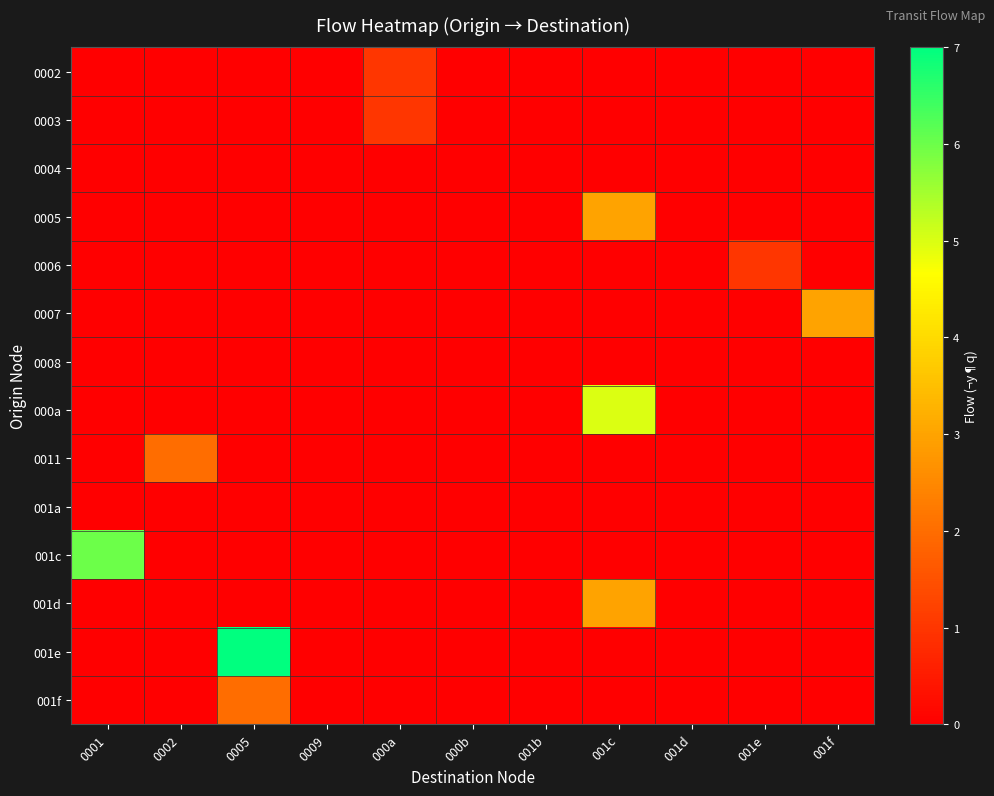

Reading left to right, what are all the values shown in this chart?

0002: 0001=0	0002=0	0005=0	0009=0	000a=1	000b=0	001b=0	001c=0	001d=0	001e=0	001f=0
0003: 0001=0	0002=0	0005=0	0009=0	000a=1	000b=0	001b=0	001c=0	001d=0	001e=0	001f=0
0004: 0001=0	0002=0	0005=0	0009=0	000a=0	000b=0	001b=0	001c=0	001d=0	001e=0	001f=0
0005: 0001=0	0002=0	0005=0	0009=0	000a=0	000b=0	001b=0	001c=3	001d=0	001e=0	001f=0
0006: 0001=0	0002=0	0005=0	0009=0	000a=0	000b=0	001b=0	001c=0	001d=0	001e=1	001f=0
0007: 0001=0	0002=0	0005=0	0009=0	000a=0	000b=0	001b=0	001c=0	001d=0	001e=0	001f=3
0008: 0001=0	0002=0	0005=0	0009=0	000a=0	000b=0	001b=0	001c=0	001d=0	001e=0	001f=0
000a: 0001=0	0002=0	0005=0	0009=0	000a=0	000b=0	001b=0	001c=5	001d=0	001e=0	001f=0
0011: 0001=0	0002=2	0005=0	0009=0	000a=0	000b=0	001b=0	001c=0	001d=0	001e=0	001f=0
001a: 0001=0	0002=0	0005=0	0009=0	000a=0	000b=0	001b=0	001c=0	001d=0	001e=0	001f=0
001c: 0001=6	0002=0	0005=0	0009=0	000a=0	000b=0	001b=0	001c=0	001d=0	001e=0	001f=0
001d: 0001=0	0002=0	0005=0	0009=0	000a=0	000b=0	001b=0	001c=3	001d=0	001e=0	001f=0
001e: 0001=0	0002=0	0005=7	0009=0	000a=0	000b=0	001b=0	001c=0	001d=0	001e=0	001f=0
001f: 0001=0	0002=0	0005=2	0009=0	000a=0	000b=0	001b=0	001c=0	001d=0	001e=0	001f=0